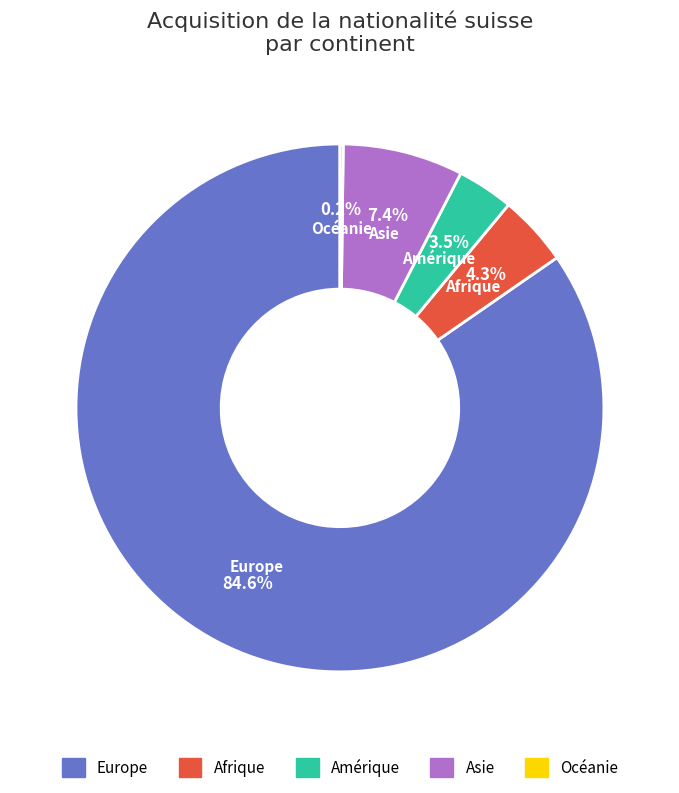

The Asie slice represents 2% of the pie. True or false?

False